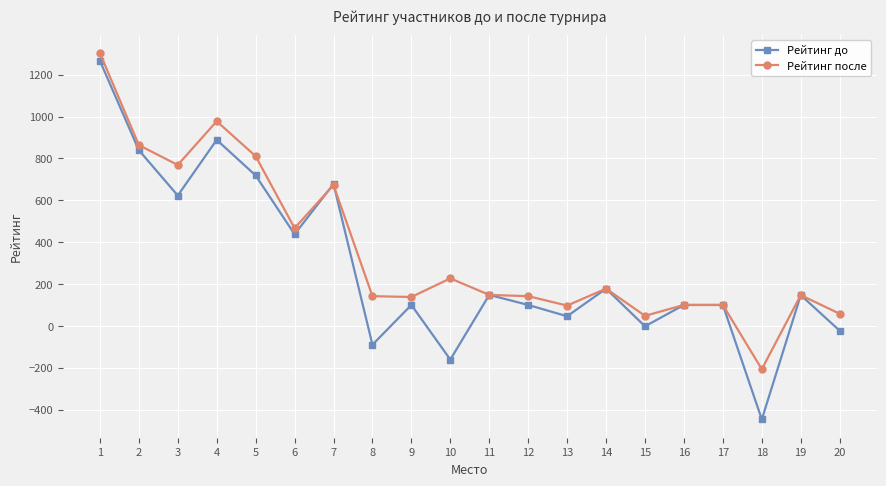

At how many categories does at least one series exceed 417?

7